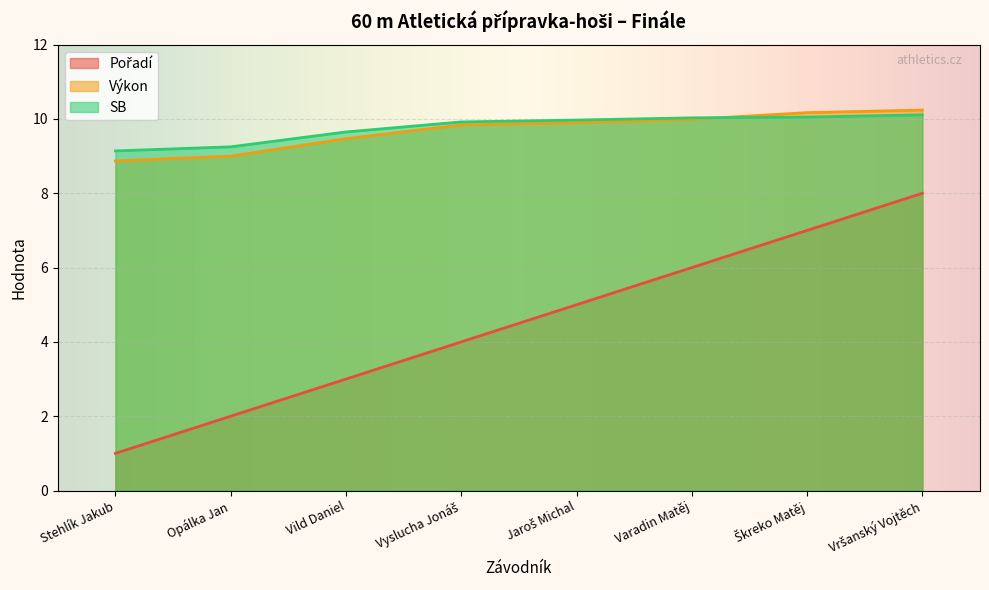

What is the value of the Pořadí point at the 1st from the left?

1.0